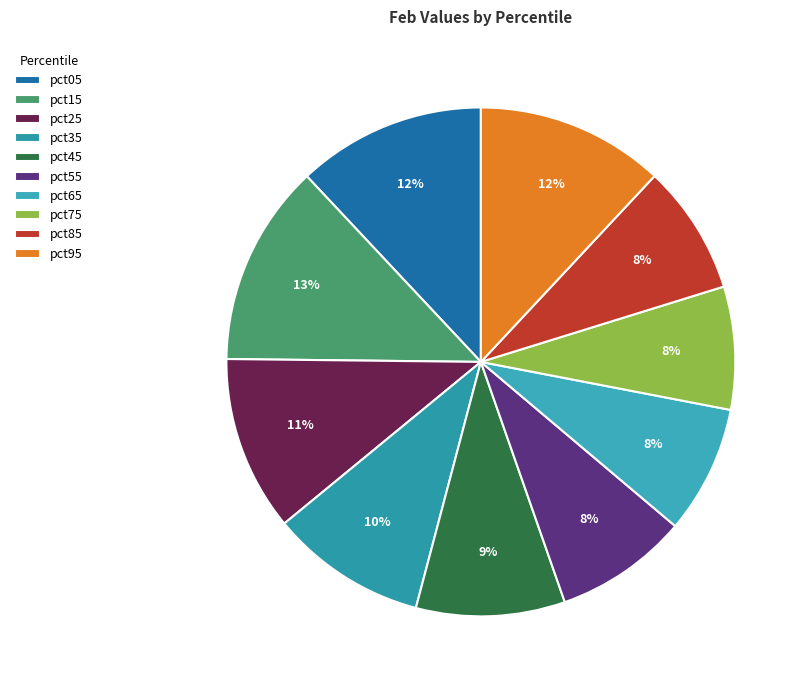

How many segments does this pie chart have?

10